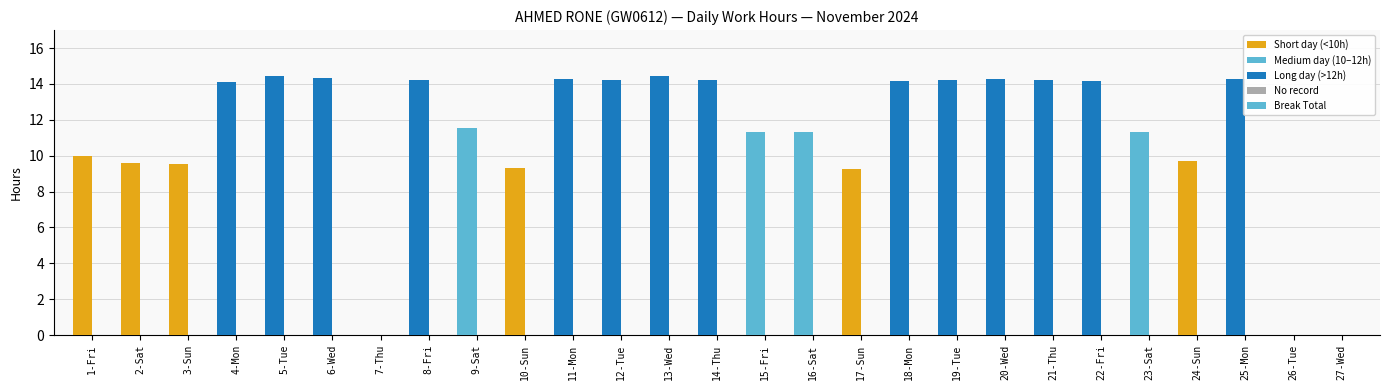

The chart shows a value of 25.3 at 19-Tue. True or false?

False